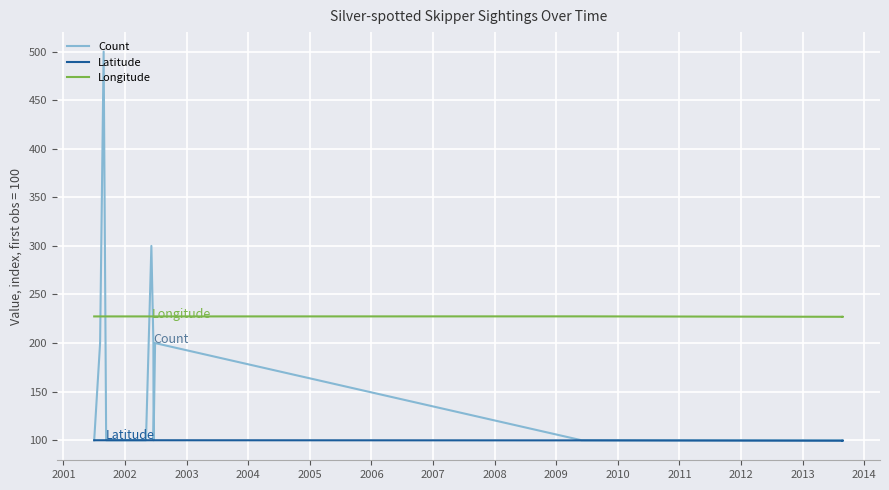

What is the sum of the Longitude values at 2013 and 2007?

454.4